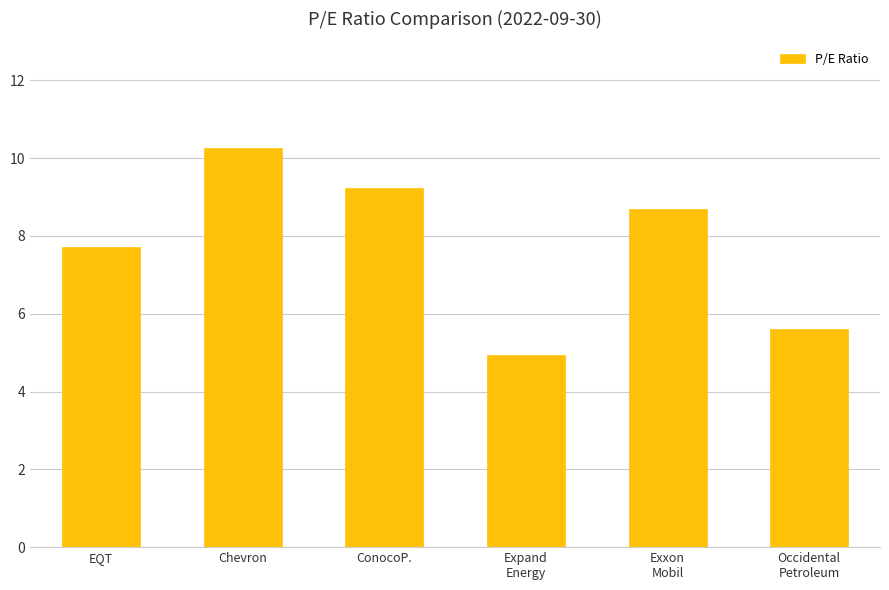

Approximately how many times larger is the value at ConocoP. compared to Exxon
Mobil?

1.1